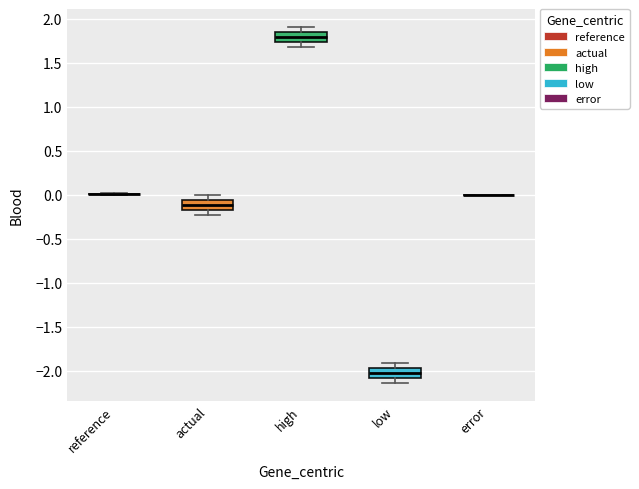

Reading left to right, transcribe this box plot: for each box, give where its median line is, the range the box spans, and where its two whiskers end, as read against the y-axis. The values are not printed on the chart, so give them approximately, as read against the axis.

reference: box collapsed to a line at 0.00, whiskers 0.00 to 0.00
actual: median -0.10, box -0.15 to -0.05, whiskers -0.25 to 0.00
high: median 1.80, box 1.75 to 1.85, whiskers 1.70 to 1.90
low: median -2.00, box -2.10 to -1.95, whiskers -2.15 to -1.90
error: box collapsed to a line at 0.00, whiskers 0.00 to 0.00